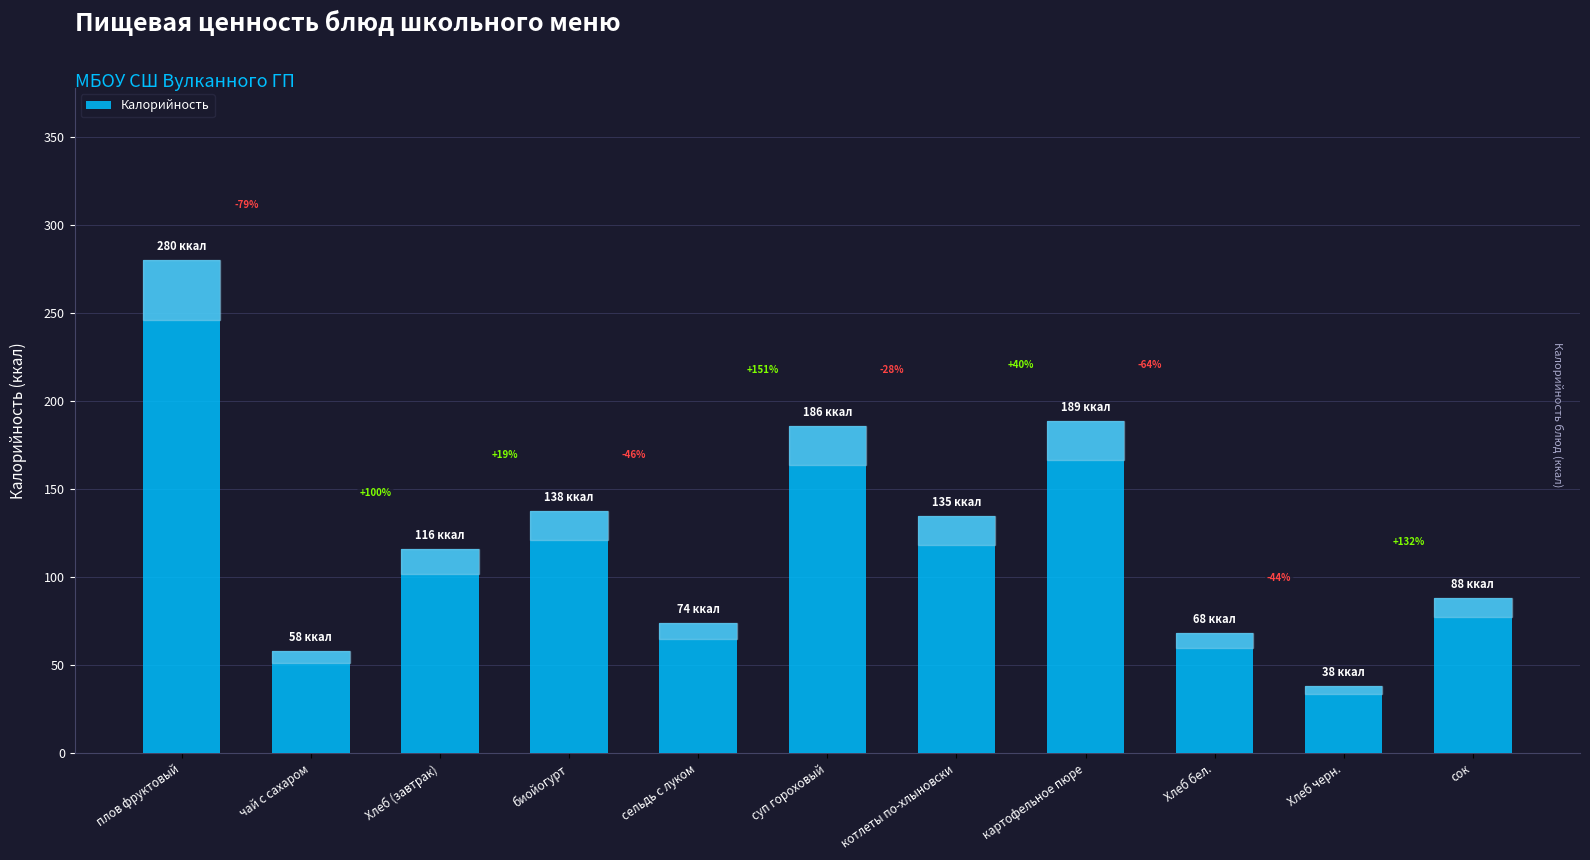

Are the bars horizontal?

No